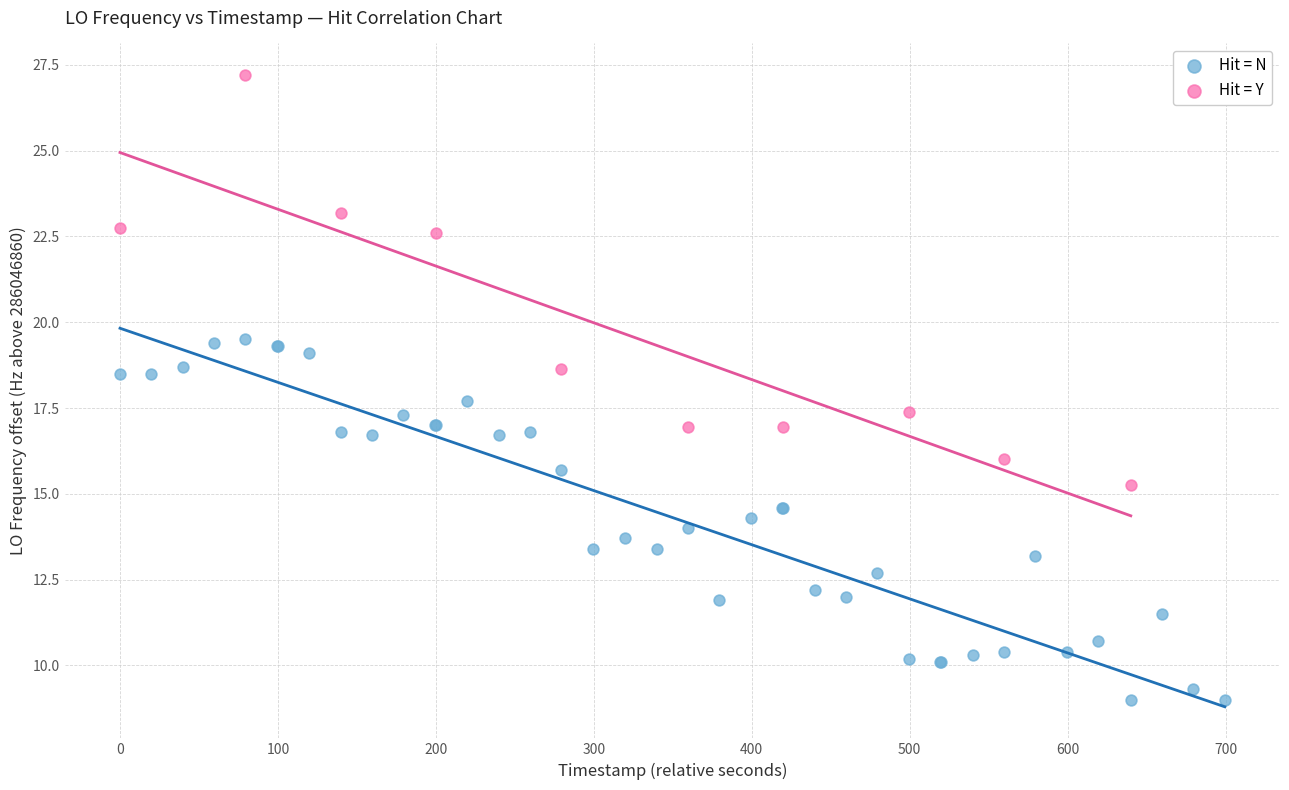

Which series has the widest spread of Y values?

Hit = Y